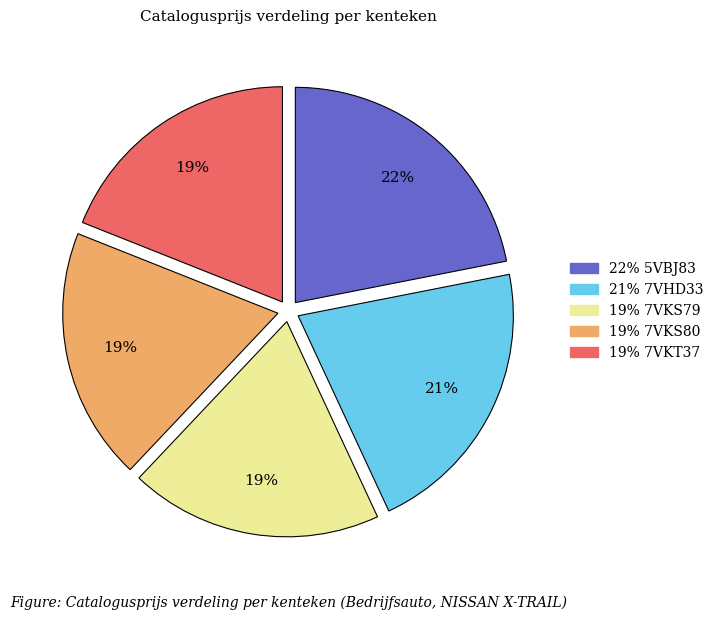

Is there a majority slice in this chart?

No